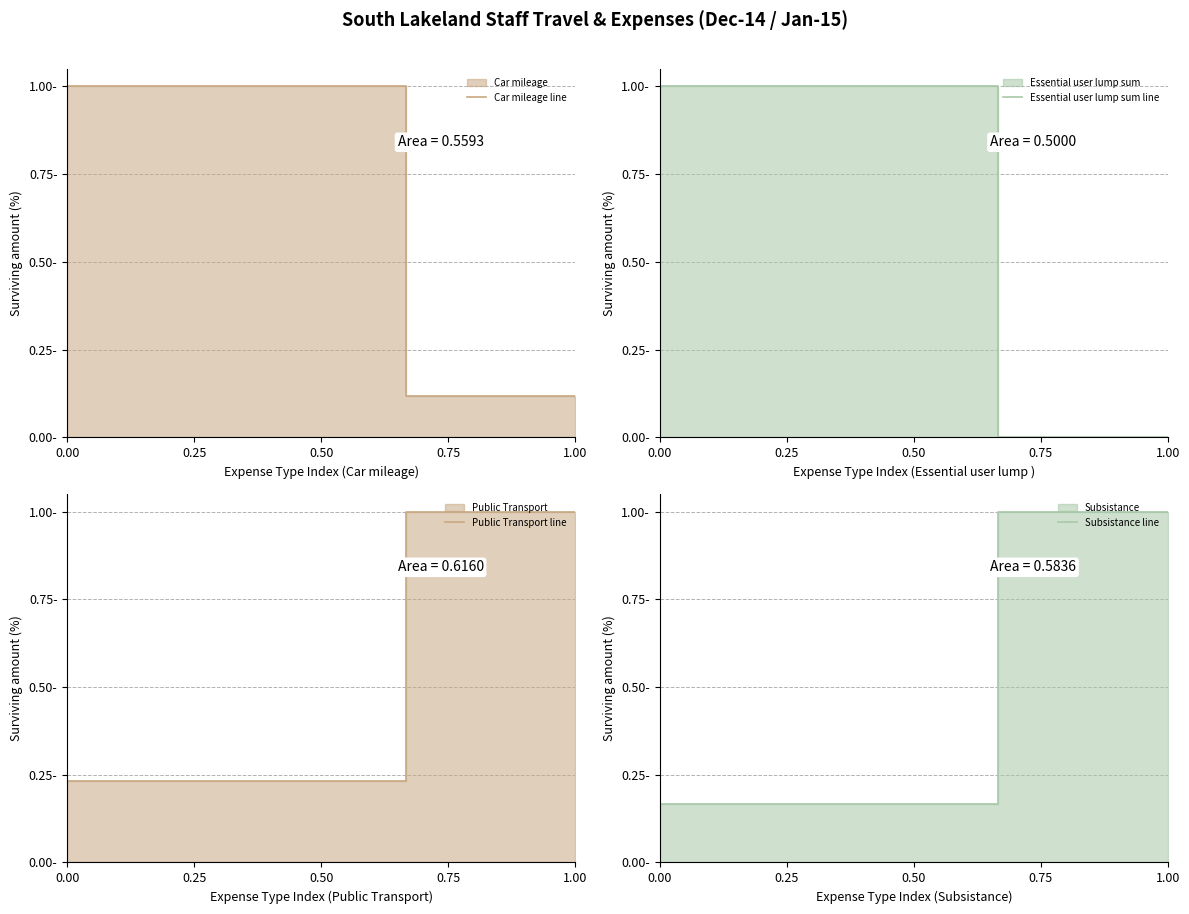

How many distinct data groups are displayed?

4